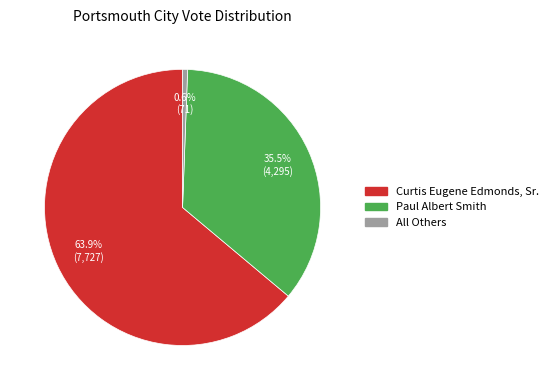

What is the largest slice in the pie chart?

Curtis Eugene Edmonds, Sr.